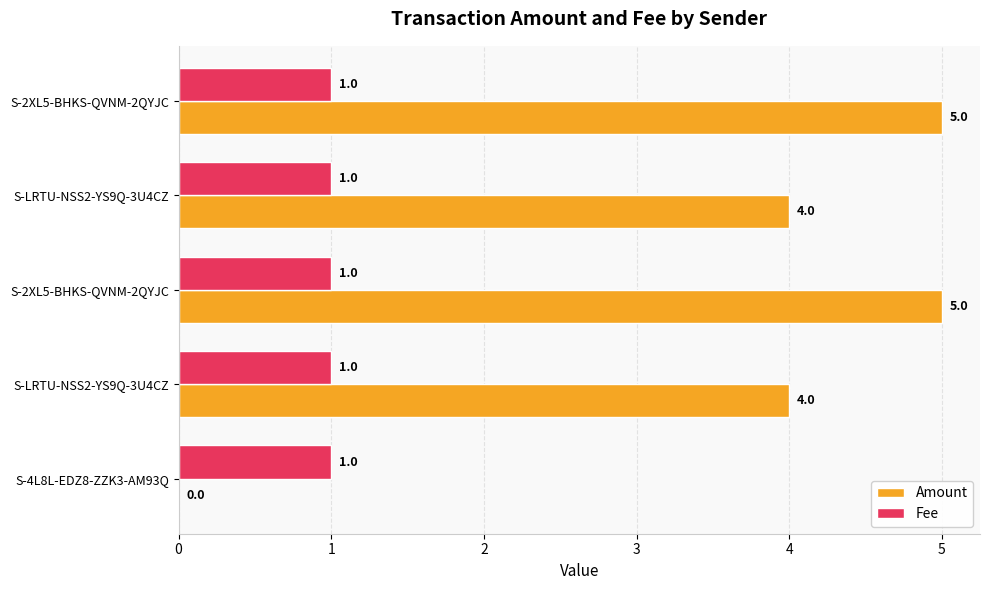

Count the number of categories in the chart.

5